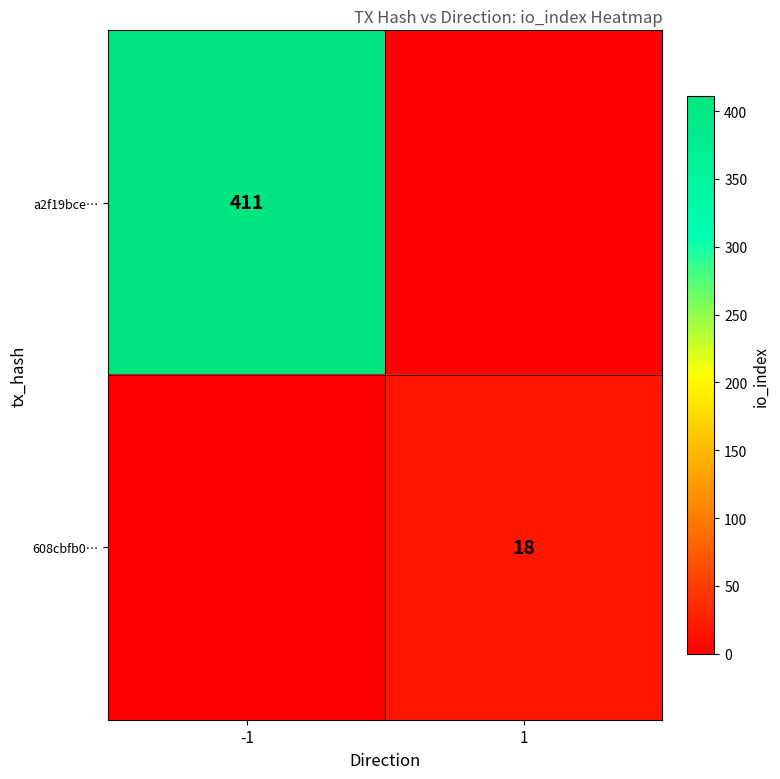

What is the total value across all series at -1?

411